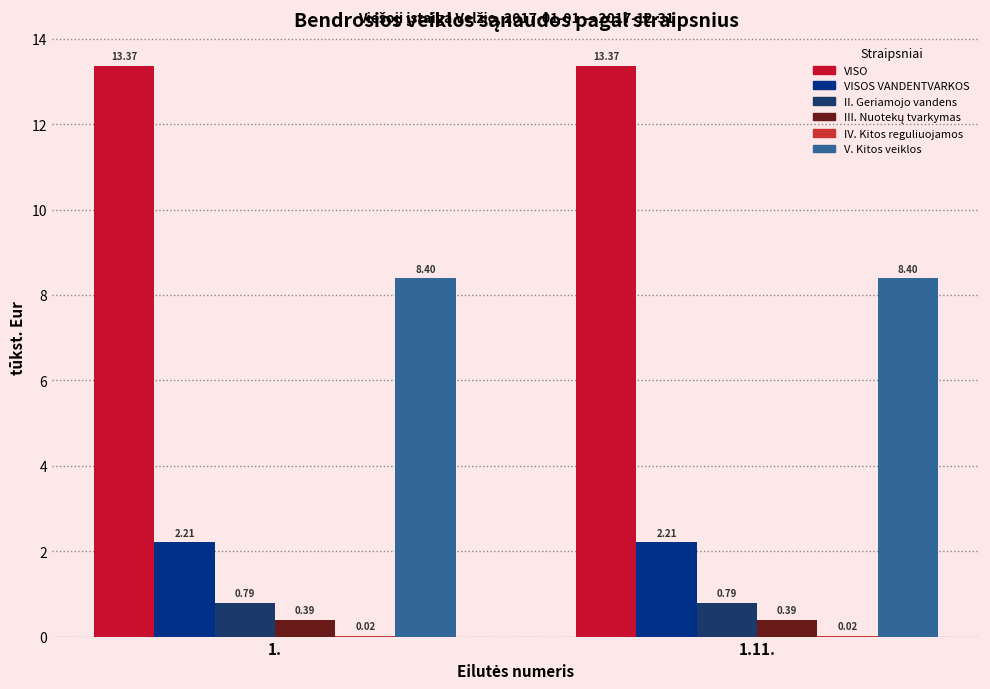

Reading left to right, list all the values displayed in this chart.

VISO: 1.=13.4	1.11.=13.4
VISOS VANDENTVARKOS: 1.=2.2	1.11.=2.2
II. Geriamojo vandens: 1.=0.8	1.11.=0.8
III. Nuotekų tvarkymas: 1.=0.4	1.11.=0.4
IV. Kitos reguliuojamos: 1.=0.0	1.11.=0.0
V. Kitos veiklos: 1.=8.4	1.11.=8.4